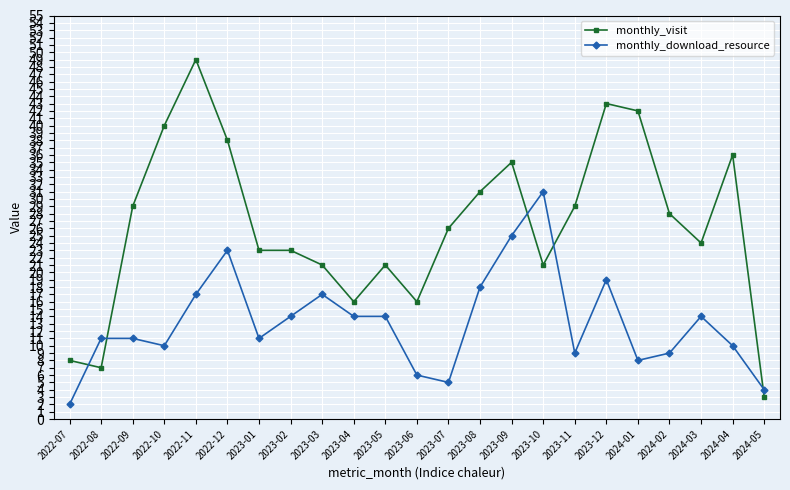

Is it true that monthly_visit equals 14 at 2023-02?

False